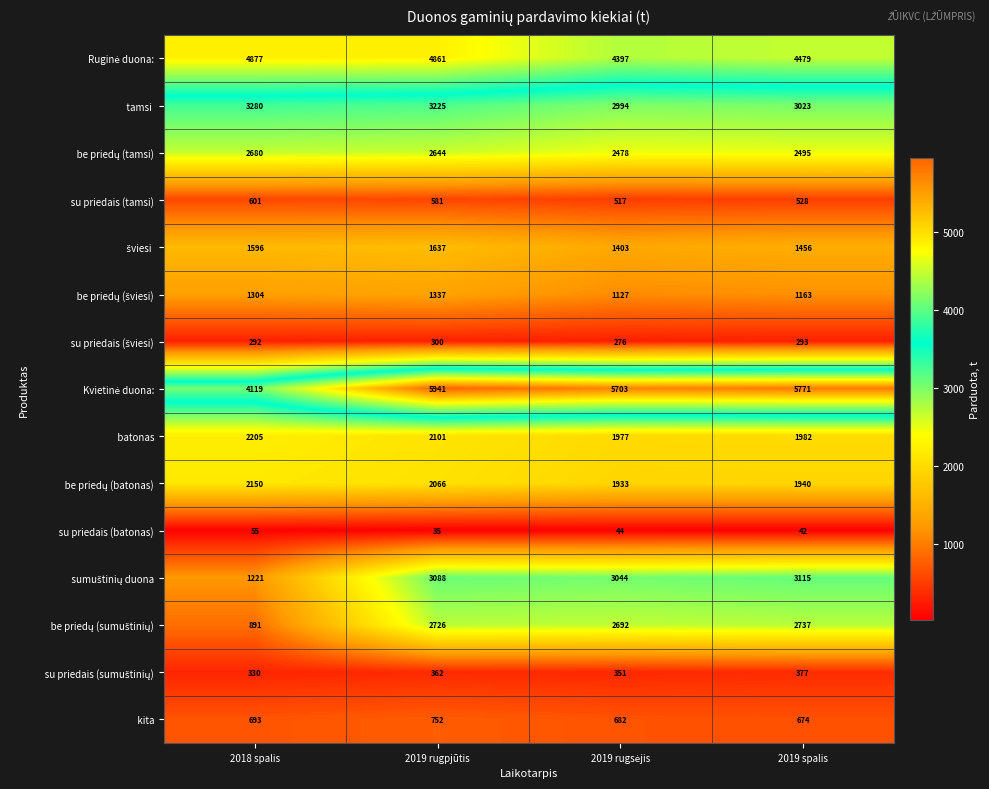

What is the greatest value displayed?

5941